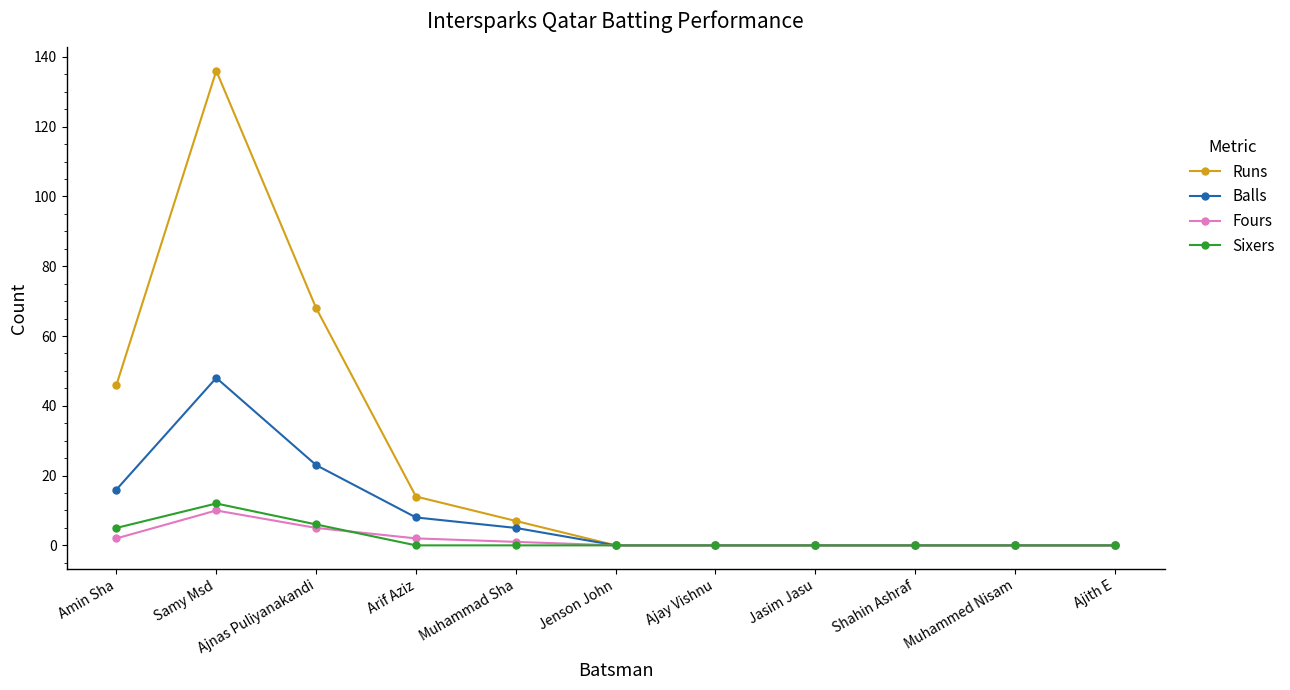

True or false: Balls has more than 0 points higher than both neighbors.

True